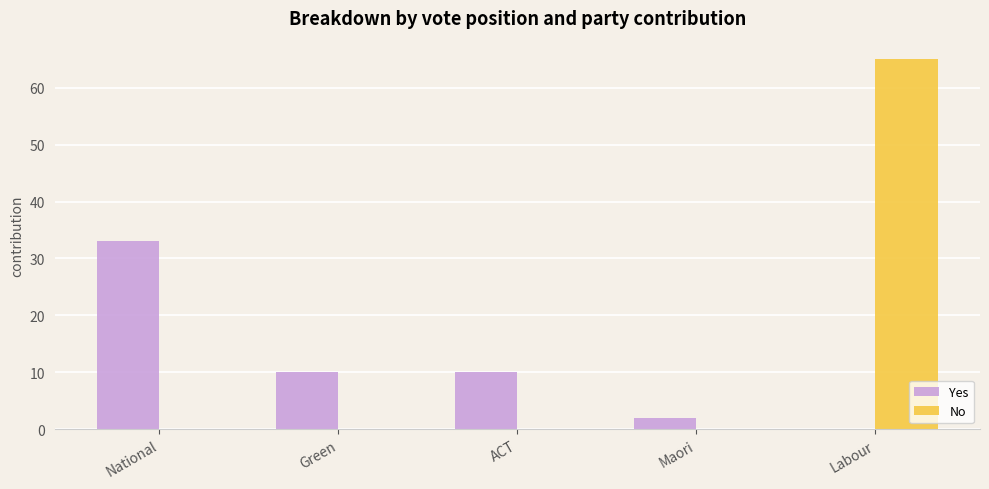

Is it true that No equals 0 at Maori?

True